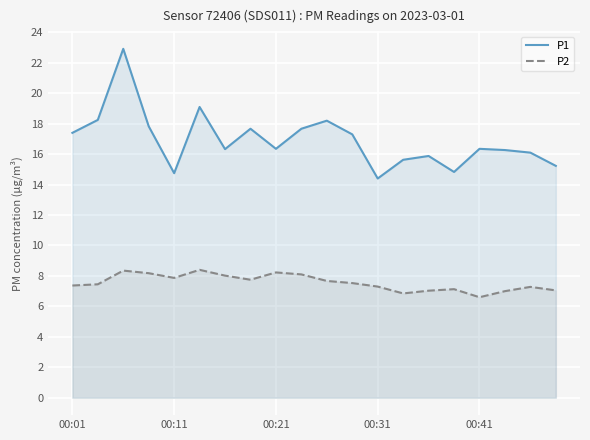

True or false: P2 and P1 cross at least once.

False